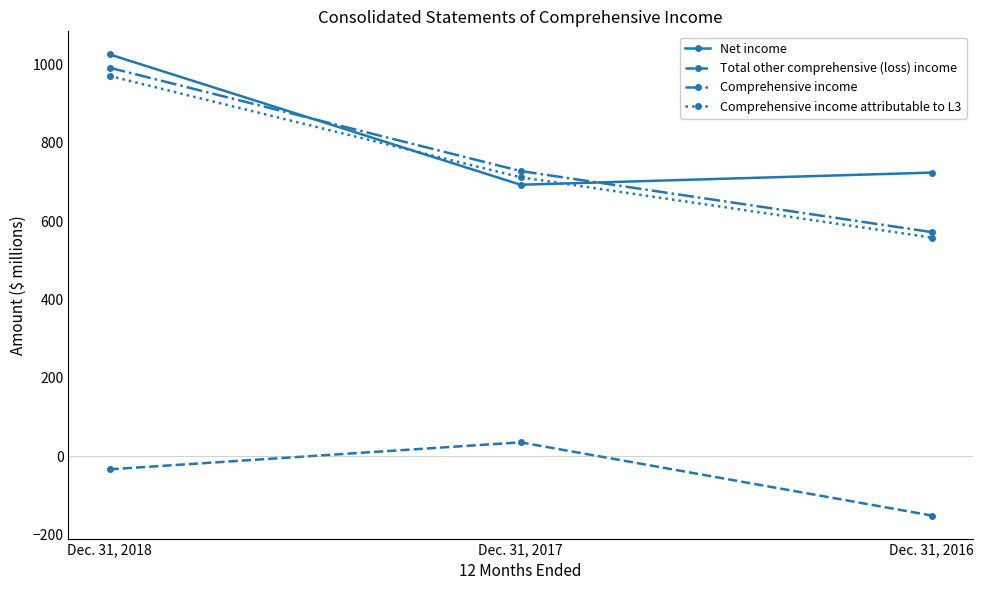

What is the average value of the Net income series?

814